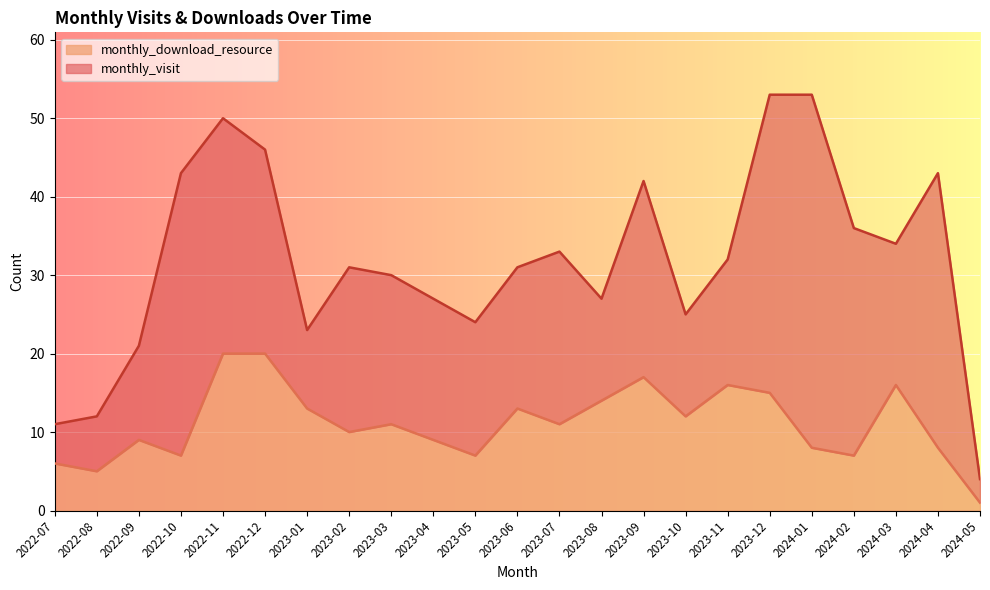

At which category is the sum across all series the highest?

2022-11